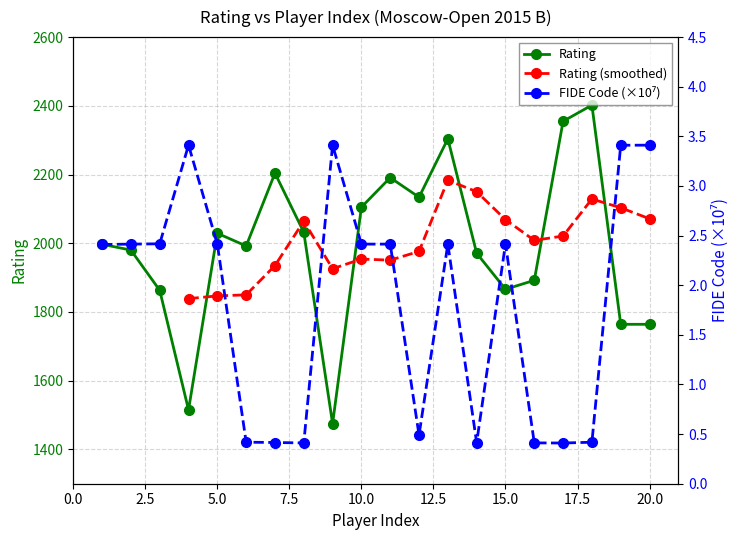

What is the value of the FIDE Code point at the 6th from the left?

0.4